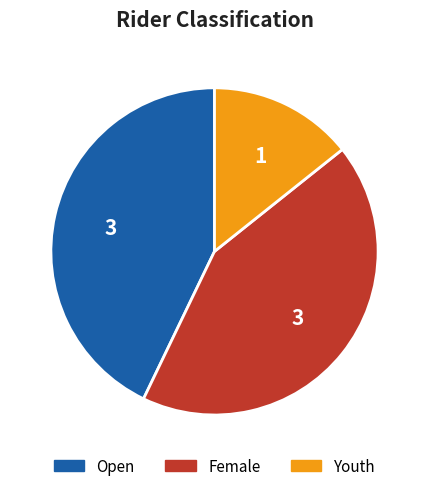

True or false: Open accounts for 57% of the total.

False